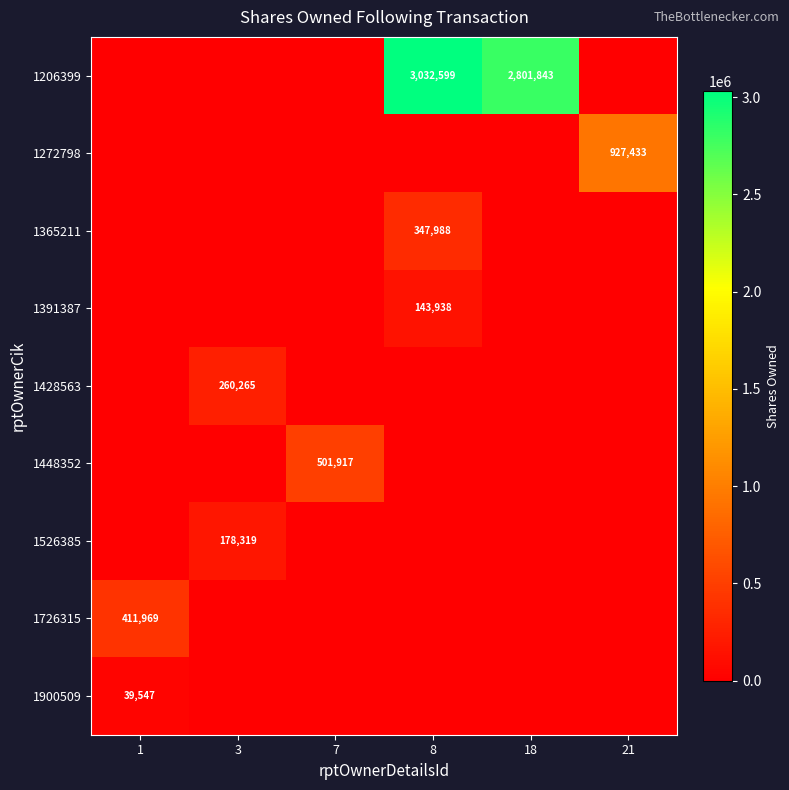

The 1391387 series shows 143938 at 8. True or false?

True